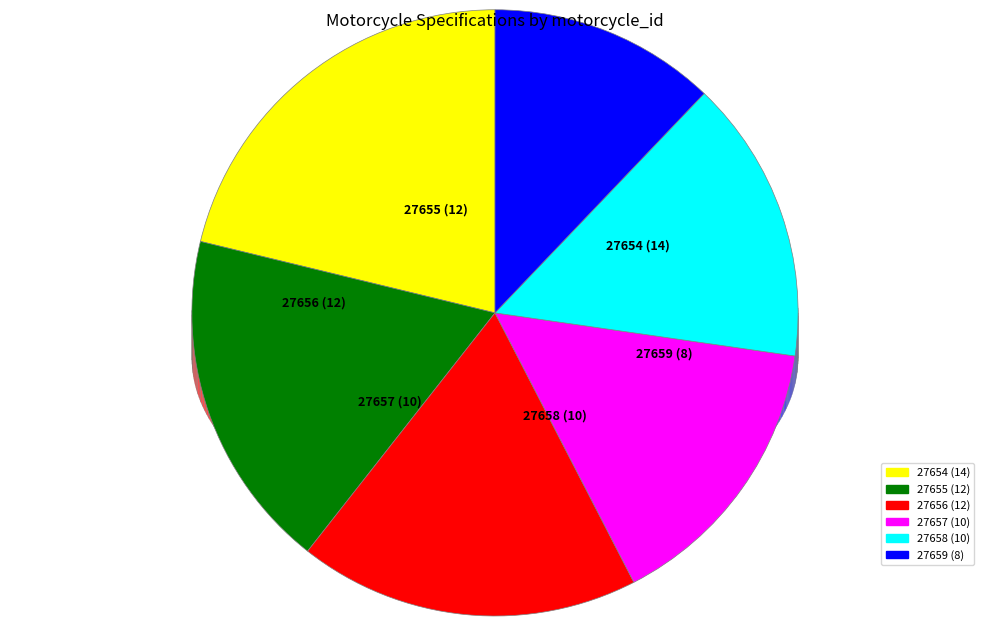

Which slice is the largest?

27654